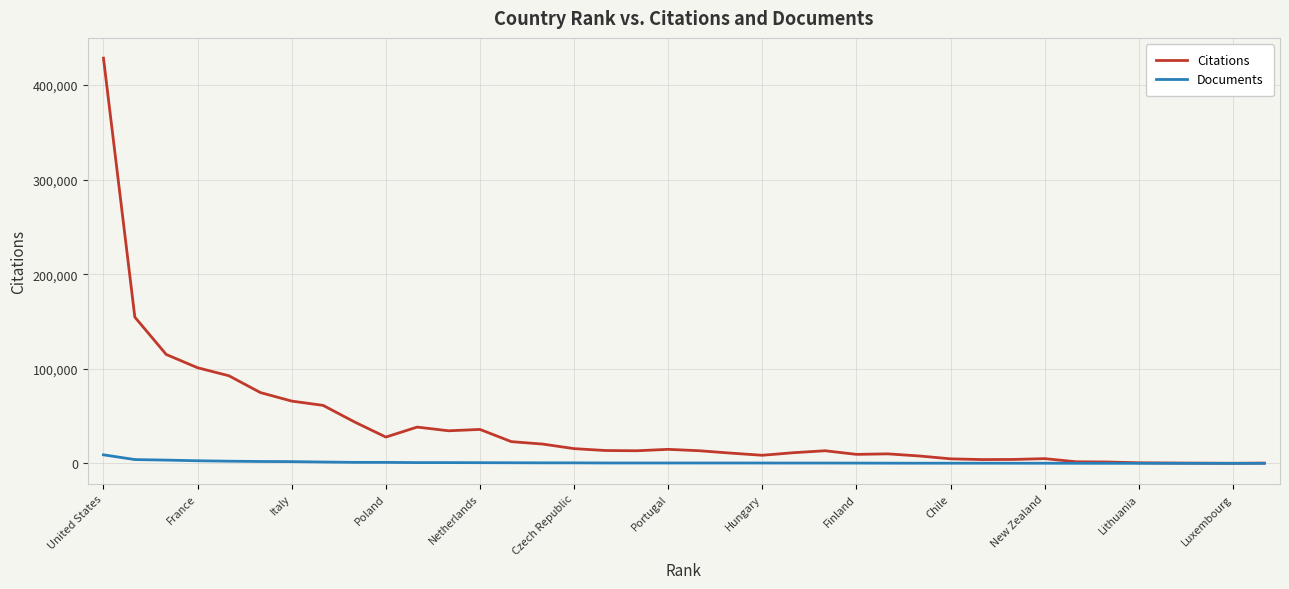

Rank the series by their maximum value, from highest to lowest.

Citations, Documents